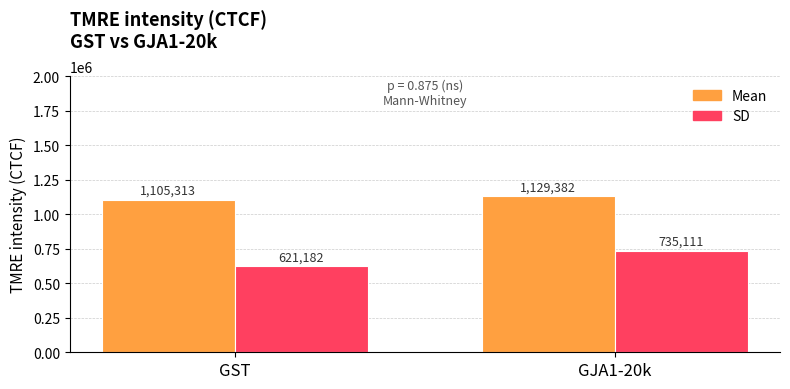

At which category is the sum across all series the highest?

GJA1-20k